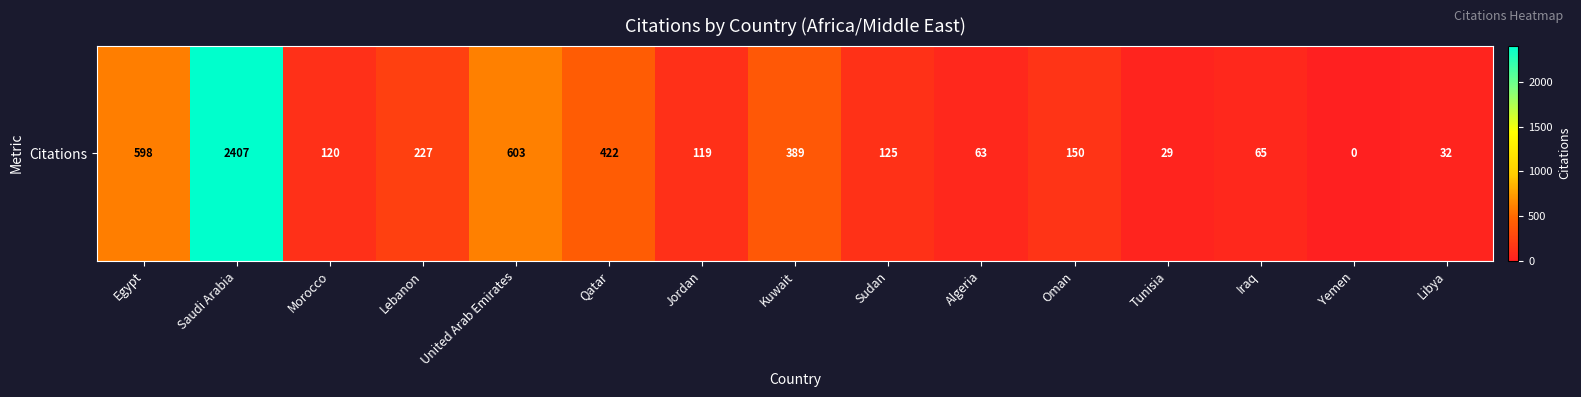

How many data points are less than 125?

7